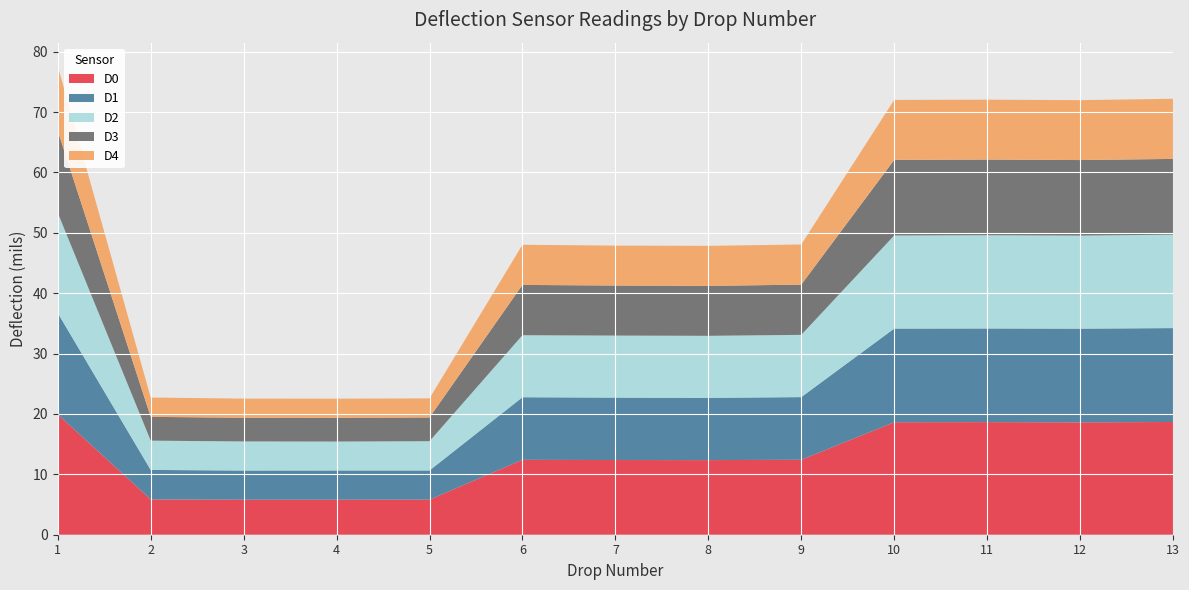

Reading left to right, what are all the values shown in this chart?

D0: 1=19.9	2=5.8	3=5.8	4=5.8	5=5.8	6=12.4	7=12.4	8=12.4	9=12.4	10=18.6	11=18.6	12=18.6	13=18.7
D1: 1=16.8	2=4.9	3=4.8	4=4.8	5=4.8	6=10.4	7=10.3	8=10.3	9=10.4	10=15.5	11=15.5	12=15.5	13=15.6
D2: 1=16.6	2=4.8	3=4.8	4=4.8	5=4.8	6=10.3	7=10.3	8=10.3	9=10.3	10=15.4	11=15.4	12=15.4	13=15.5
D3: 1=13.6	2=3.9	3=3.9	4=3.9	5=3.9	6=8.3	7=8.3	8=8.3	9=8.3	10=12.5	11=12.5	12=12.5	13=12.6
D4: 1=10.7	2=3.2	3=3.2	4=3.2	5=3.2	6=6.7	7=6.6	8=6.6	9=6.7	10=9.9	11=9.9	12=9.9	13=10.0